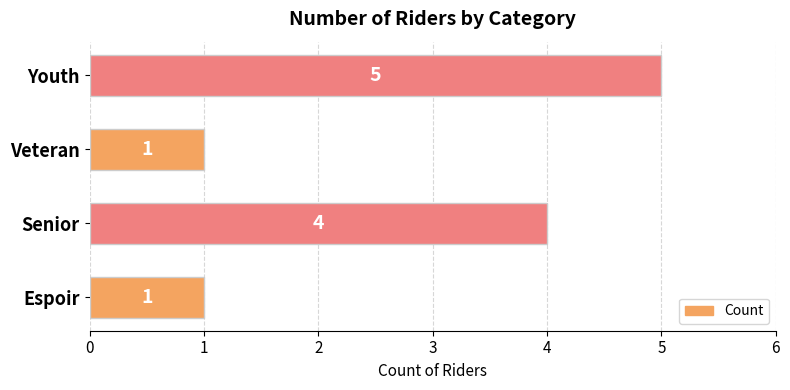

Does the chart contain any negative values?

No